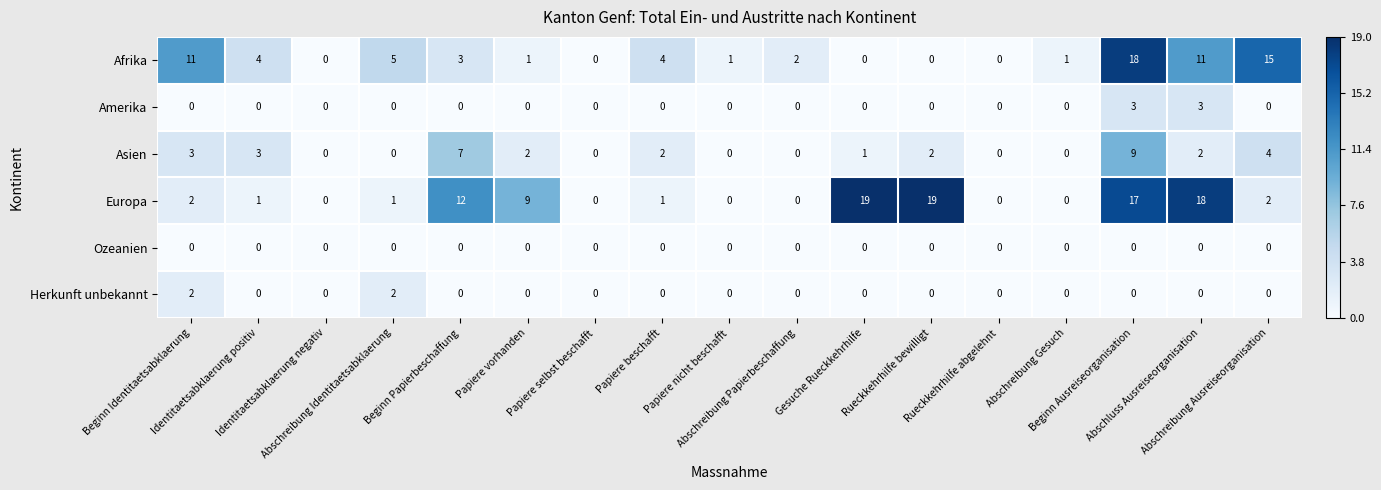

At which category is the sum across all series the highest?

Beginn Ausreiseorganisation